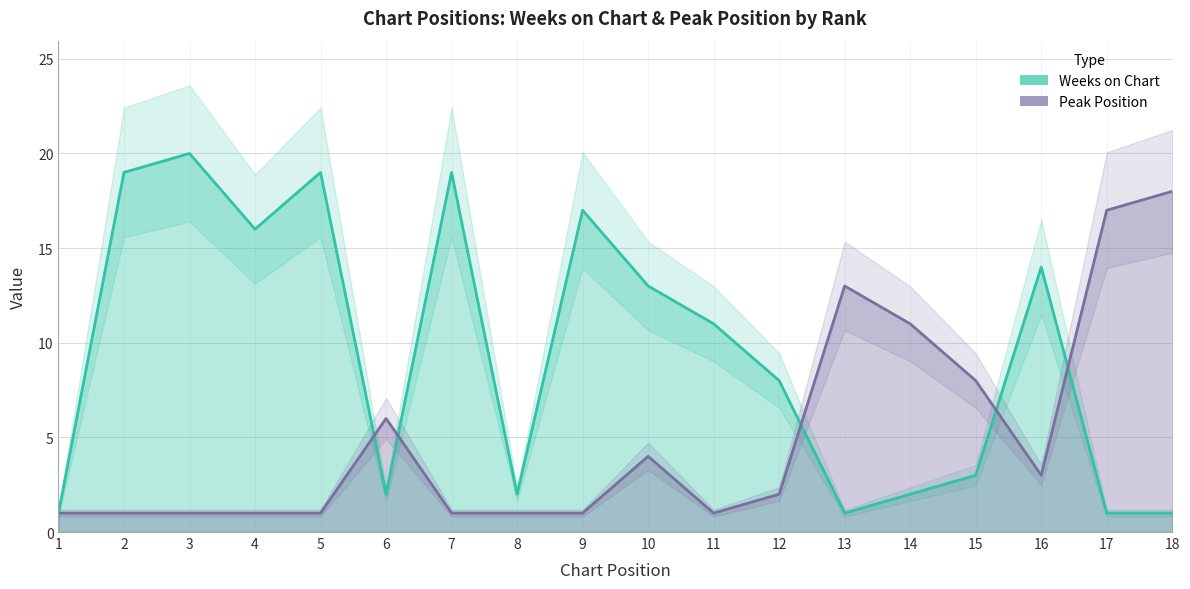

What are all the series names shown in the legend?

Weeks on Chart, Peak Position